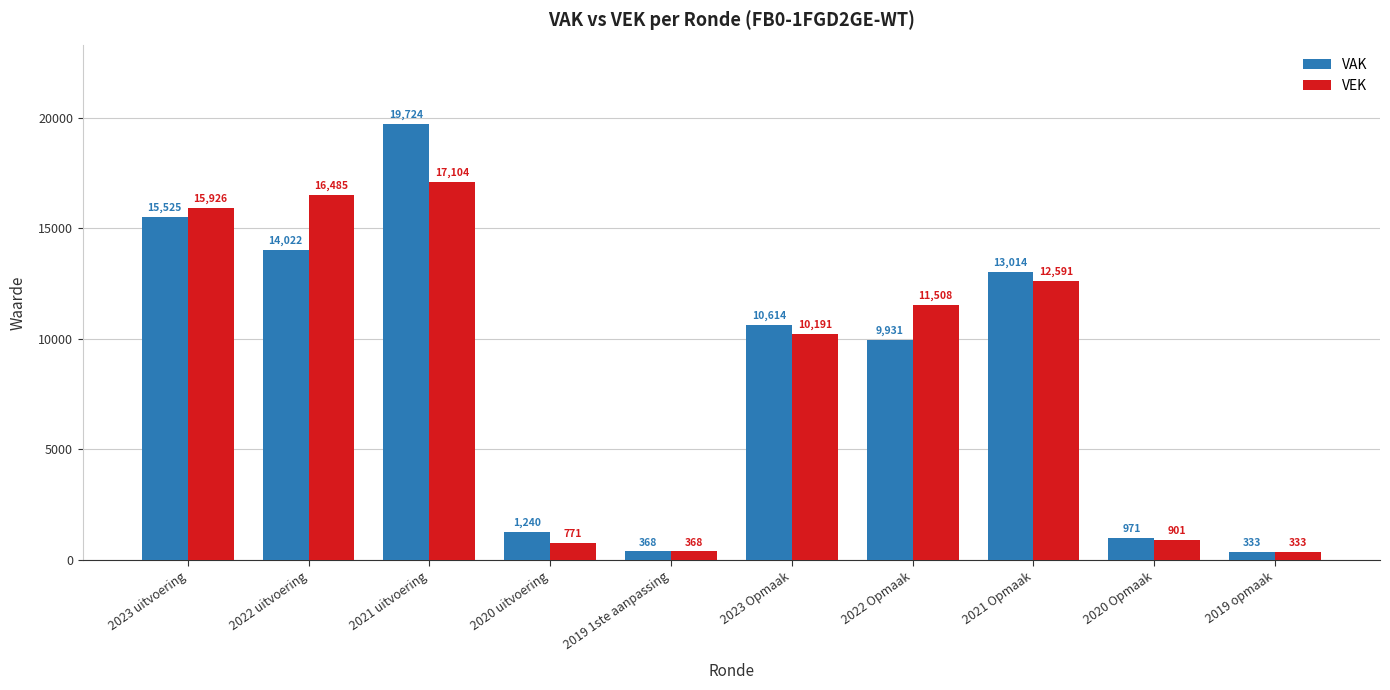

How many bars are there in total?

20